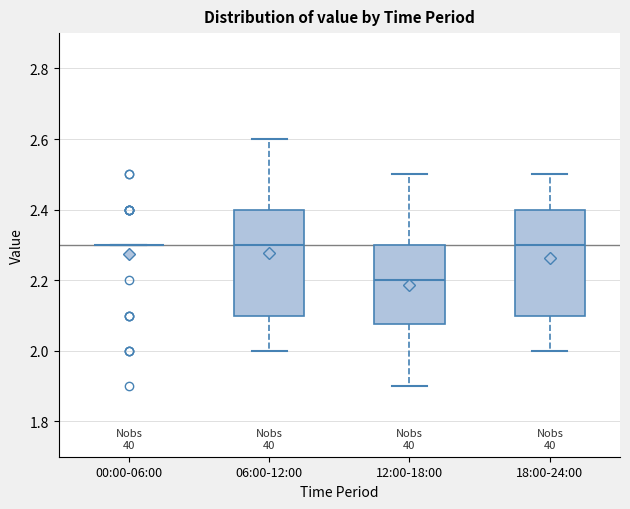

Reading left to right, transcribe this box plot: for each box, give where its median line is, the range the box spans, and where its two whiskers end, as read against the y-axis. The values are not printed on the chart, so give them approximately, as read against the axis.

00:00-06:00: box collapsed to a line at 2.30, whiskers 2.30 to 2.30
06:00-12:00: median 2.30, box 2.10 to 2.40, whiskers 2.00 to 2.60
12:00-18:00: median 2.20, box 2.08 to 2.30, whiskers 1.90 to 2.50
18:00-24:00: median 2.30, box 2.10 to 2.40, whiskers 2.00 to 2.50